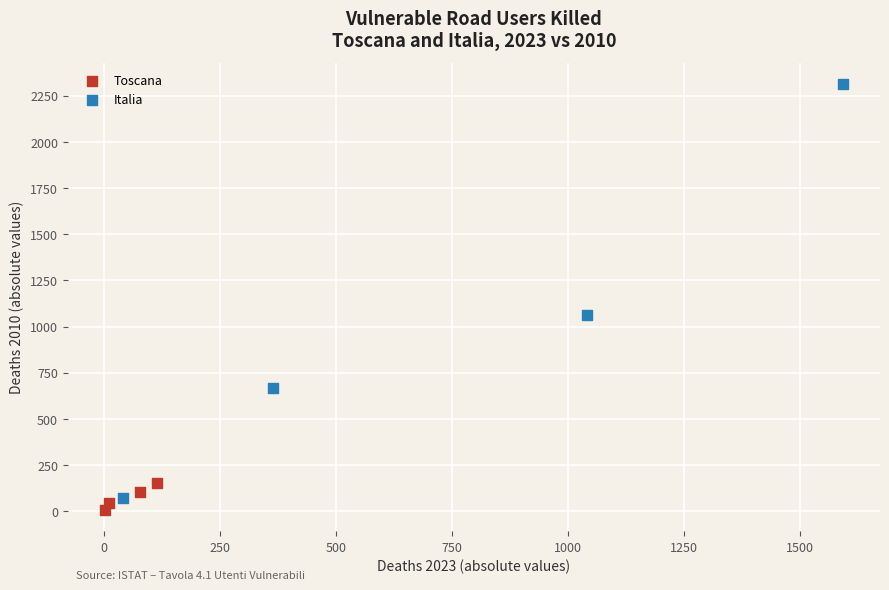

Which series has the largest Y range (max minus min)?

Italia